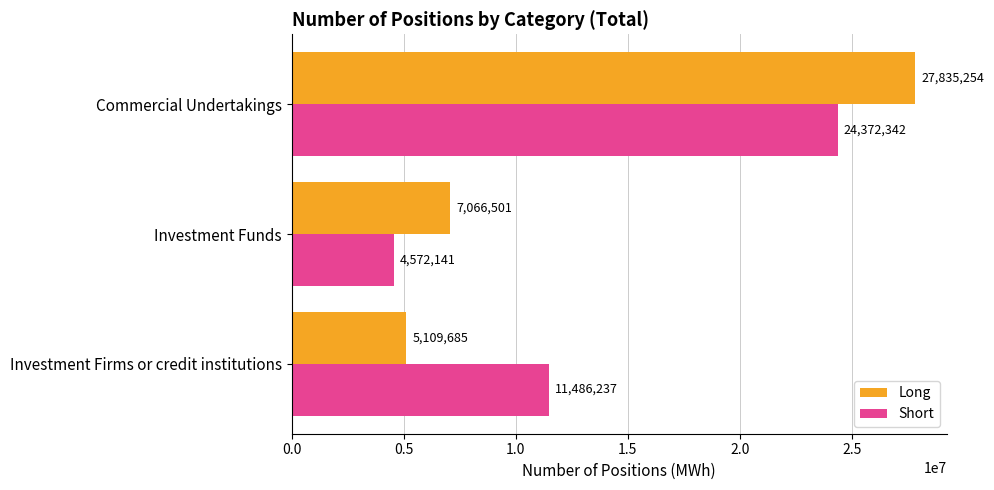

What is the minimum value shown in the chart?

4572141